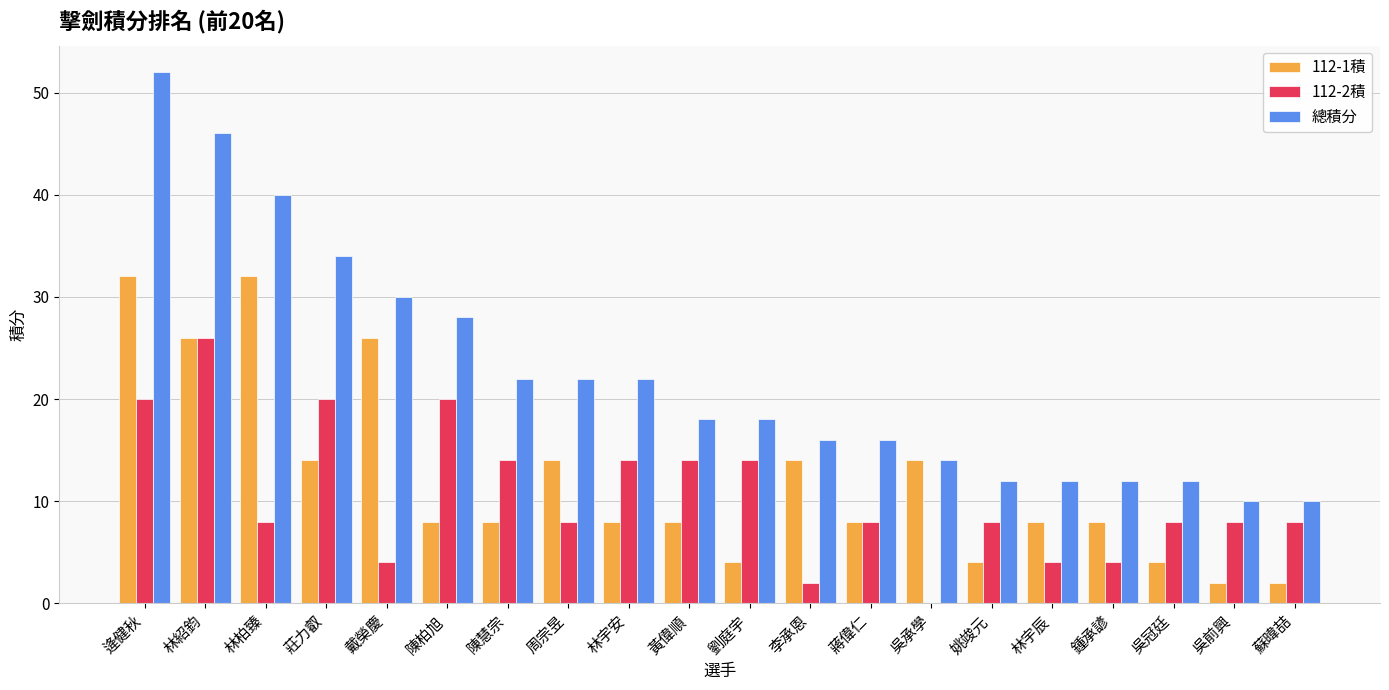

Which series changed the most between 莊力叡 and 鍾承諺?

總積分